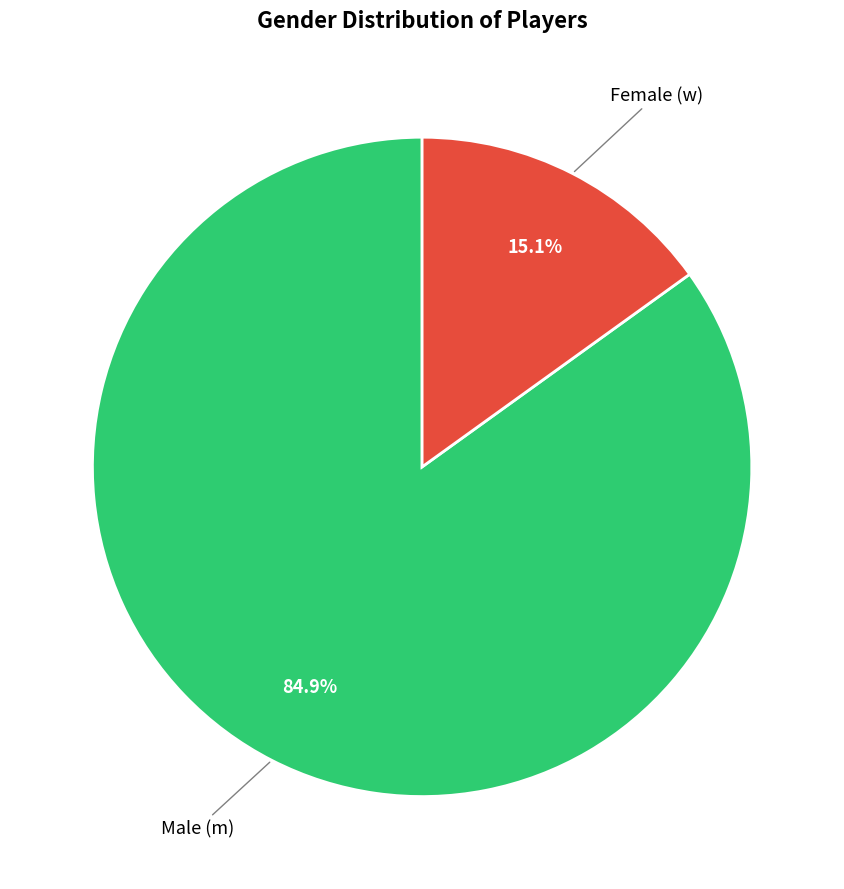

Does any single category account for the majority?

Yes